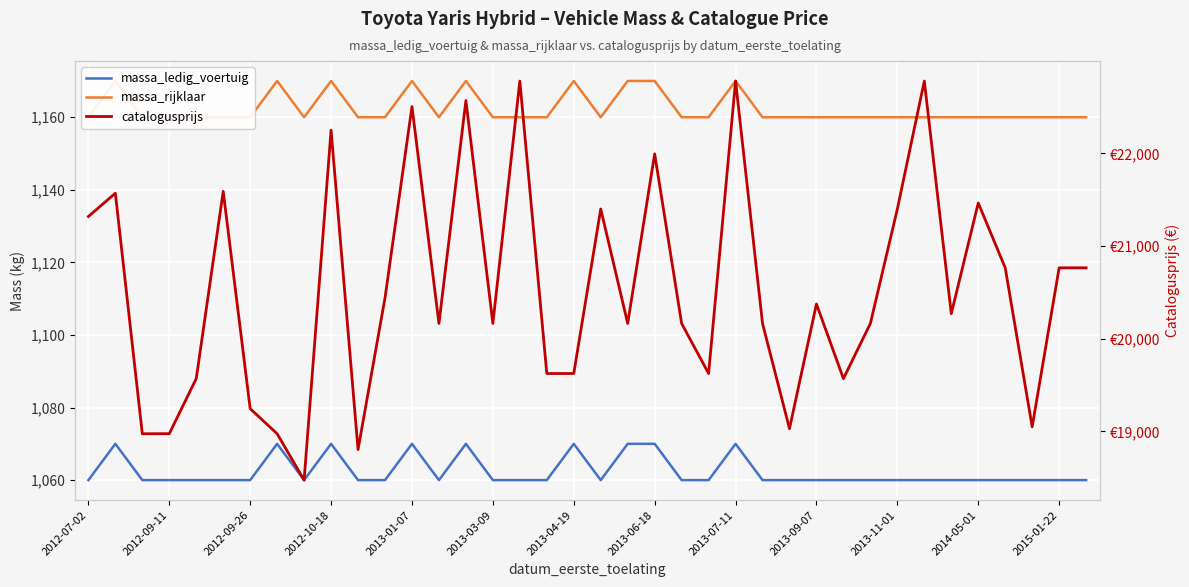

Is this an area chart (filled region under the line)?

No